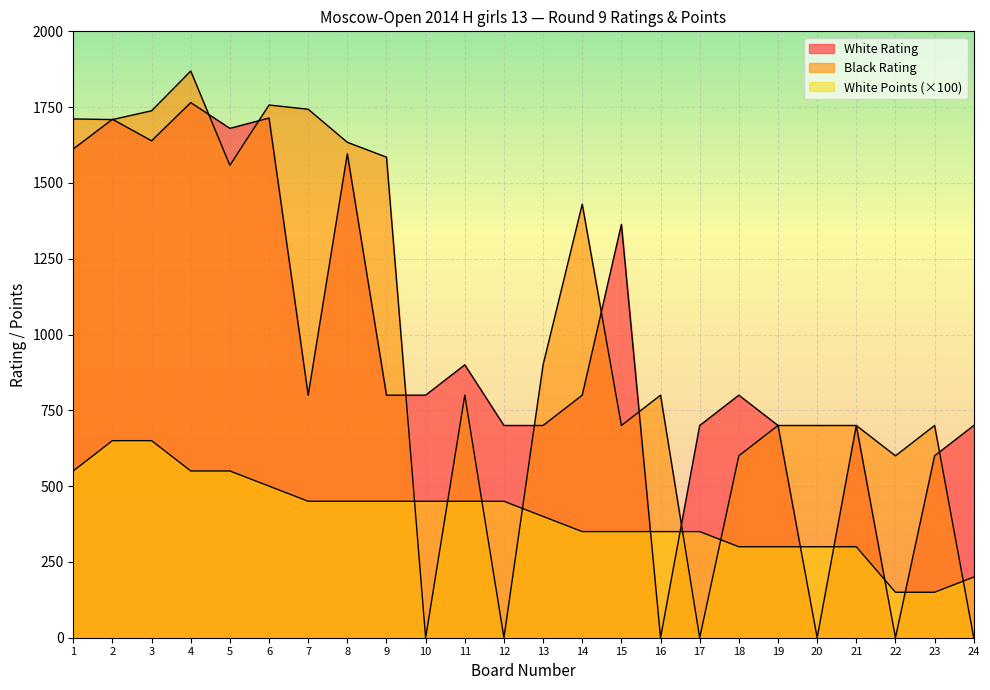

Reading left to right, extract all data points from this chart.

White Rating: 1612	1710	1639	1765	1680	1714	800	1596	800	800	900	700	700	800	1363	0	700	800	700	0	700	0	600	700
Black Rating: 1711	1709	1738	1869	1558	1757	1743	1634	1585	0	800	0	900	1430	700	800	0	600	700	700	700	600	700	0
White Points: 550	650	650	550	550	500	450	450	450	450	450	450	400	350	350	350	350	300	300	300	300	150	150	200